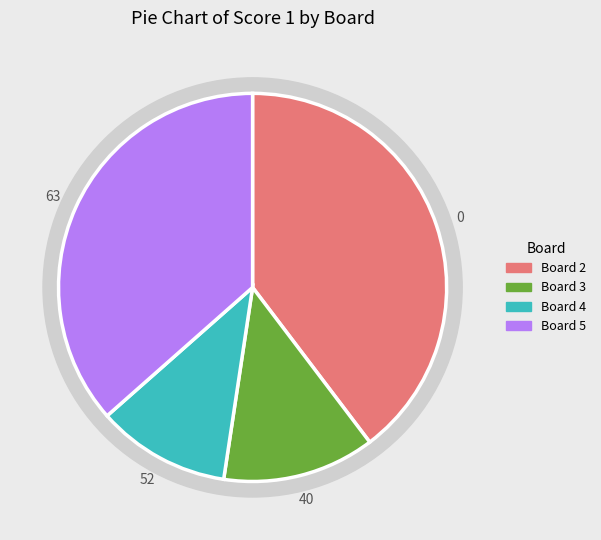

Which category has the biggest portion of the pie?

Board 2 (Martinelli Paolo)